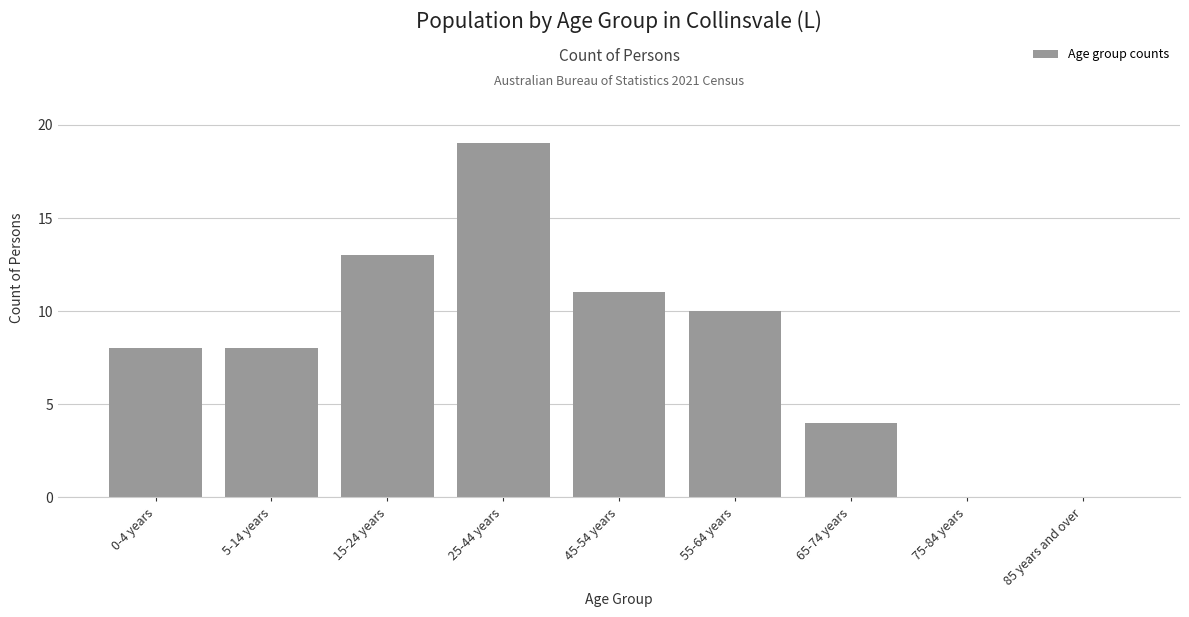

Reading right to left, extract all data points from this chart.

85 years and over=0	75-84 years=0	65-74 years=4	55-64 years=10	45-54 years=11	25-44 years=19	15-24 years=13	5-14 years=8	0-4 years=8